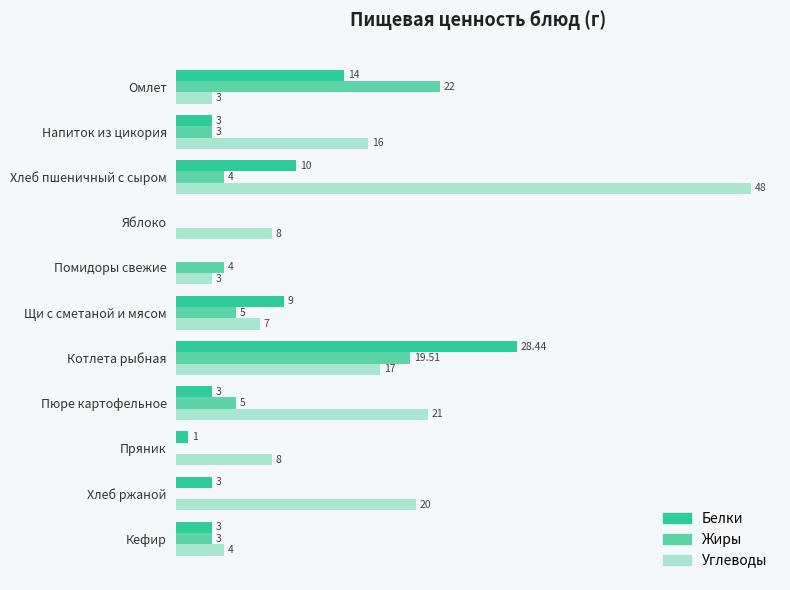

Where is Углеводы nearest to the value 25?

Пюре картофельное